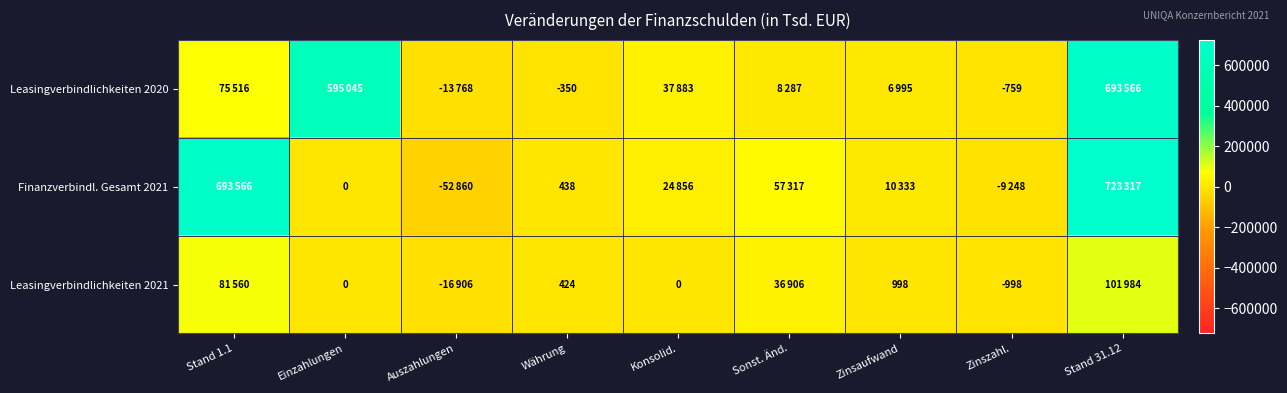

The Leasingverbindlichkeiten 2021 series shows 150 at Währung. True or false?

False